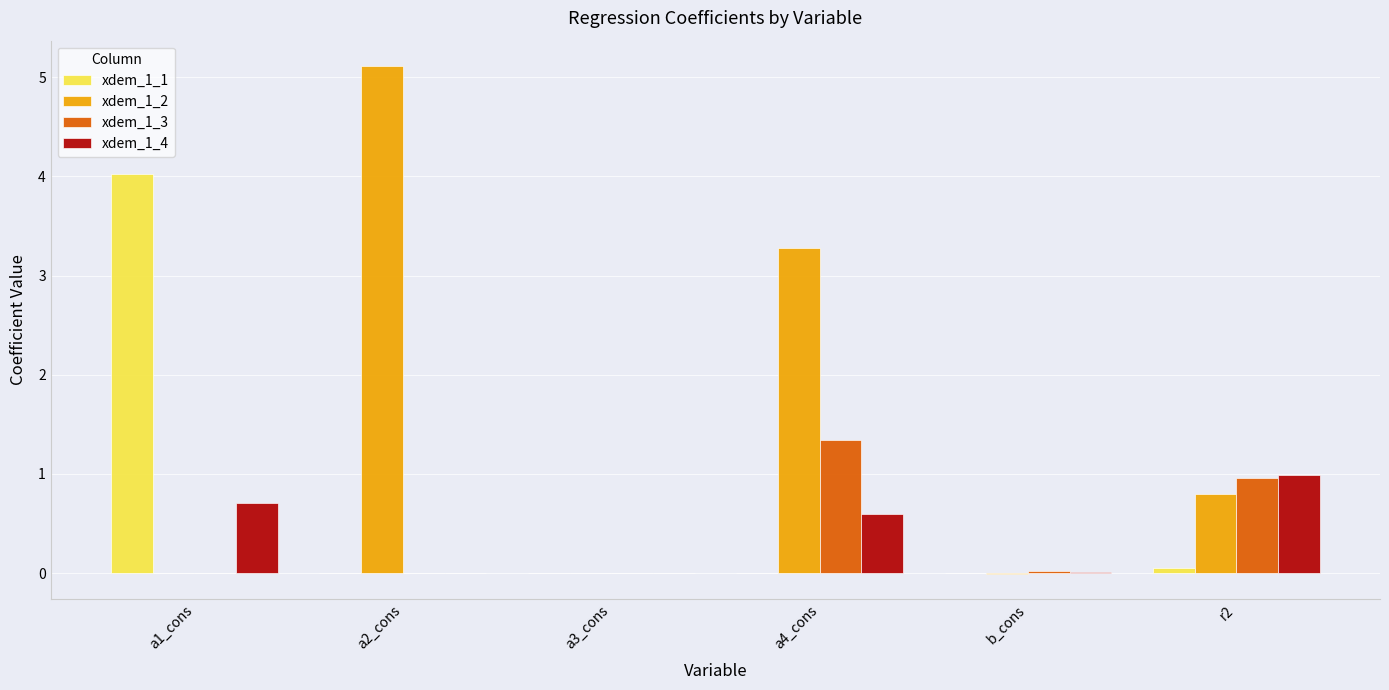

What is the sum of all xdem_1_4 values?

2.3